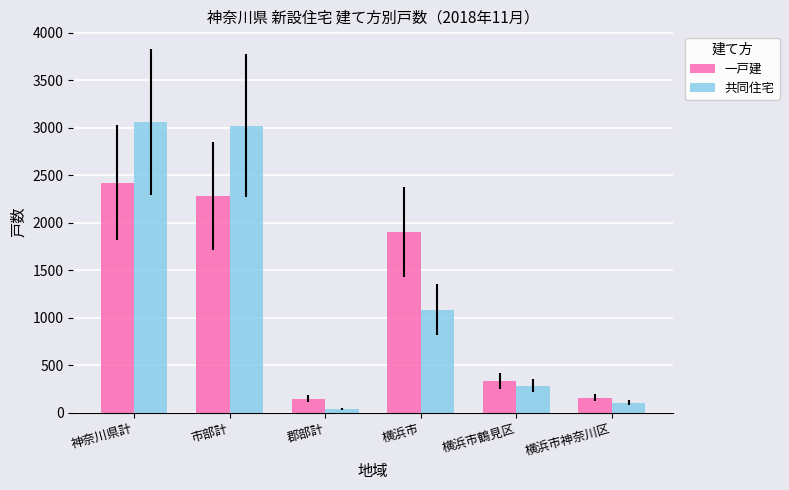

The value of 共同住宅 at 横浜市 is 453. True or false?

False